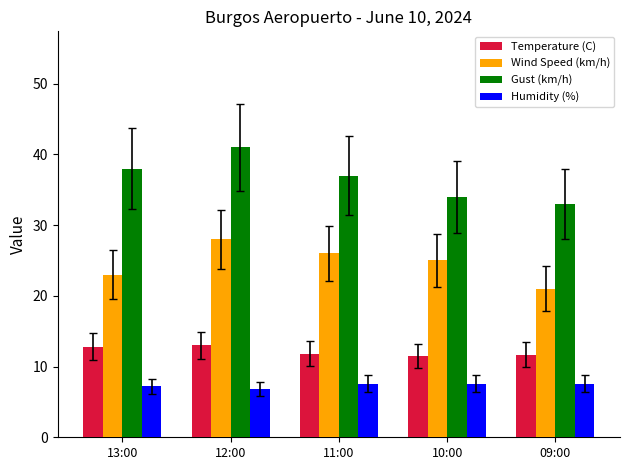

Which category has the lowest value in the Wind Speed (km/h) series?

09:00